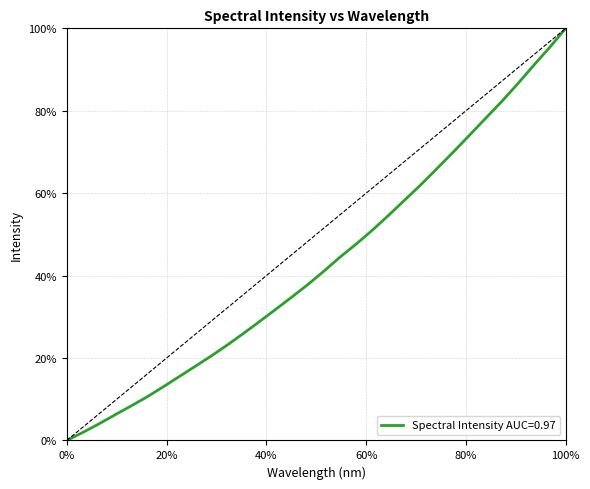

What is the difference between the maximum and minimum values?

100.0